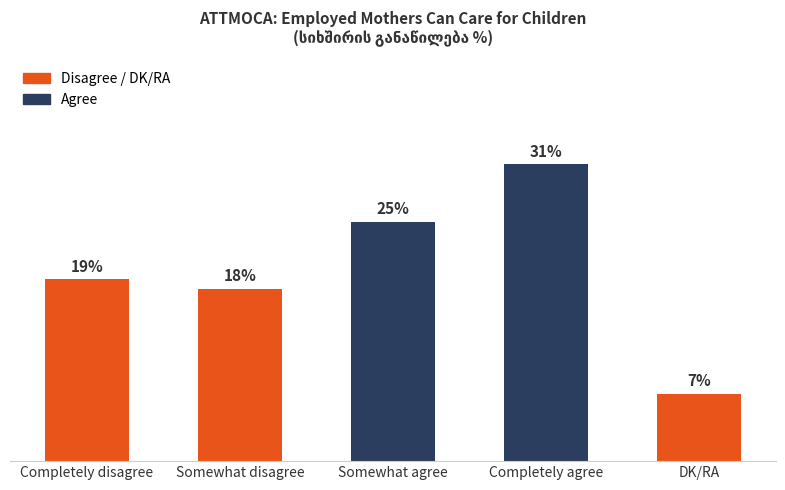

Reading left to right, list all the values displayed in this chart.

19	18	25	31	7